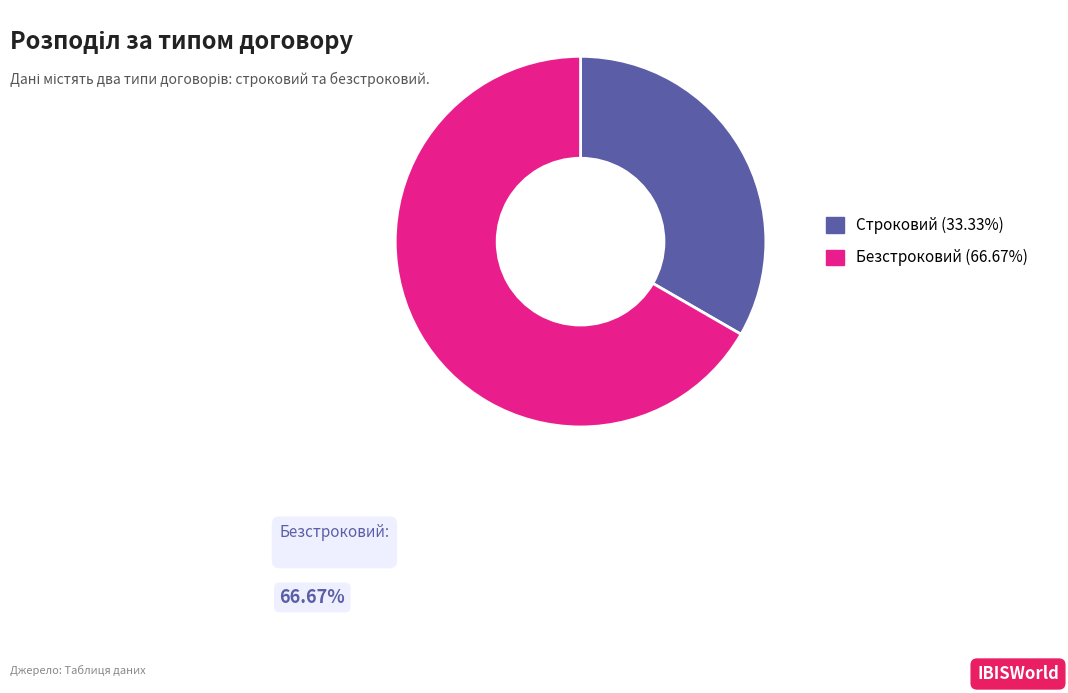

Which slice is the smallest?

Строковий